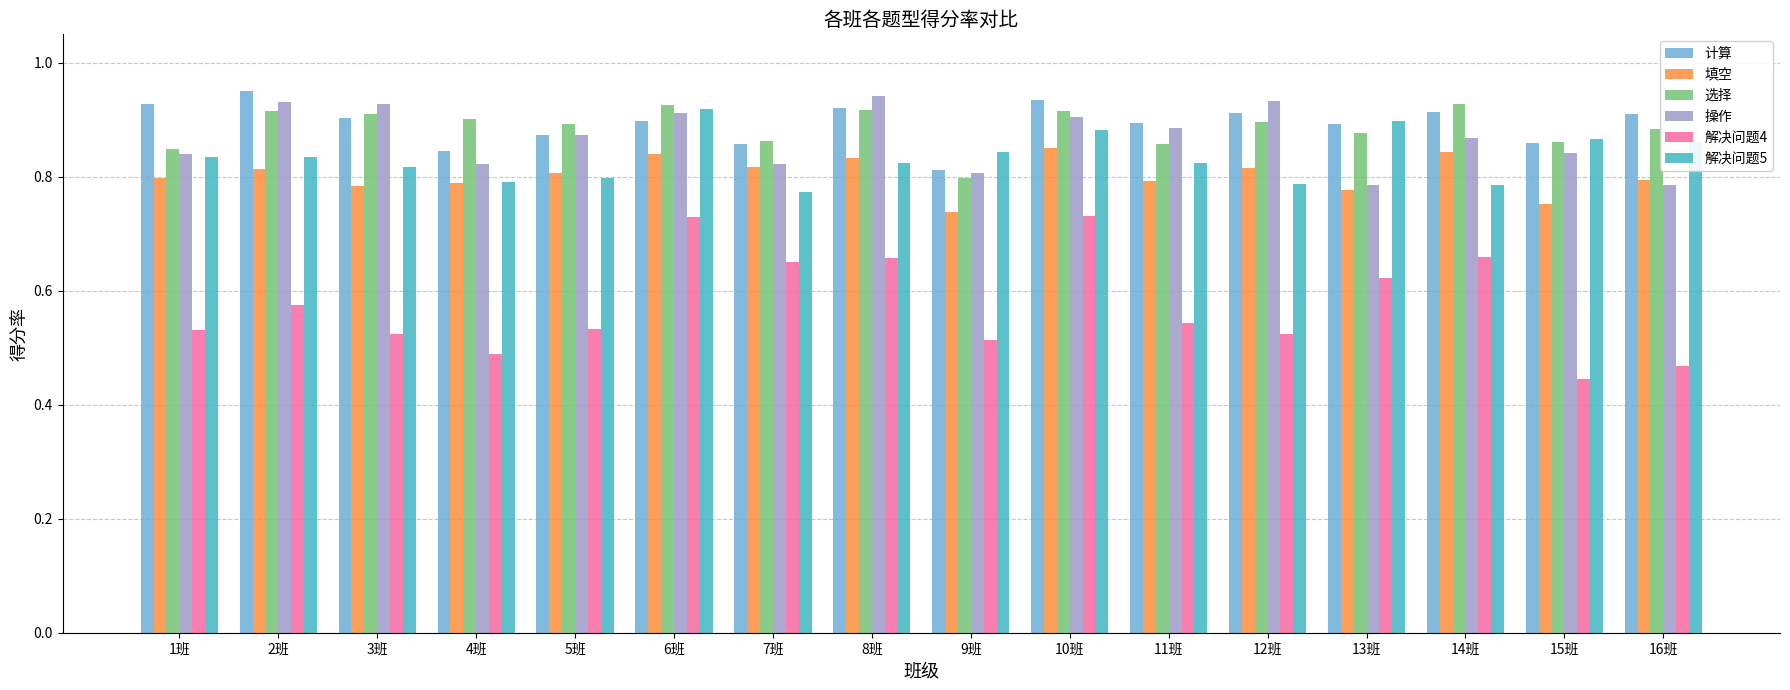

Between 3班 and 13班, which series saw the biggest shift?

操作